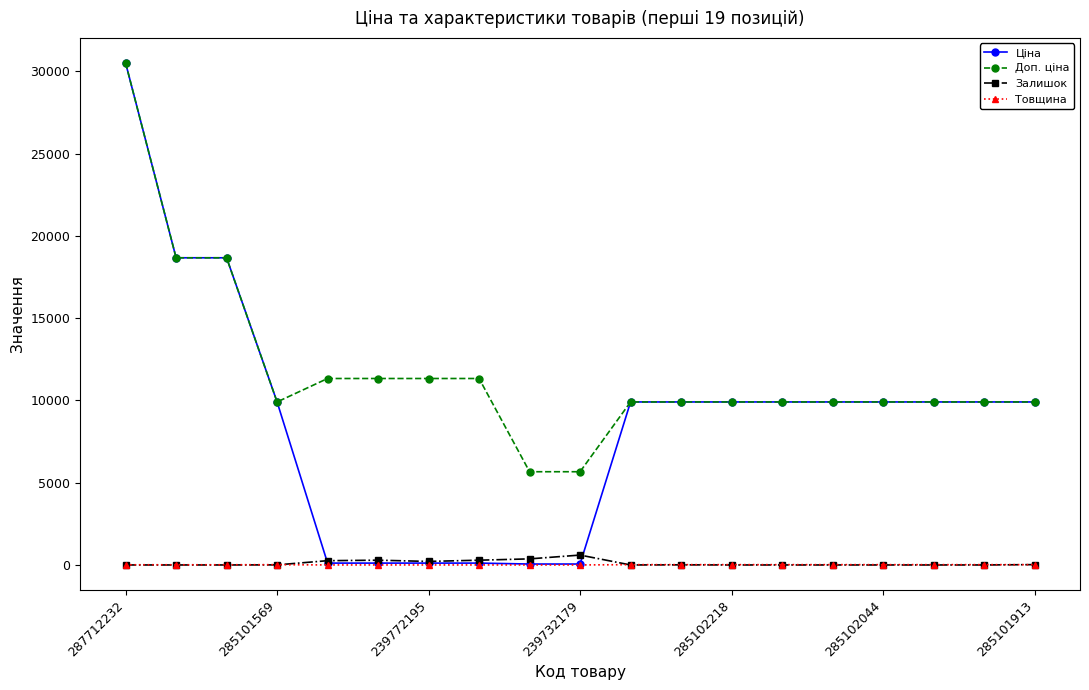

What is the value of the Доп. ціна point at the 14th from the left?

9908.5